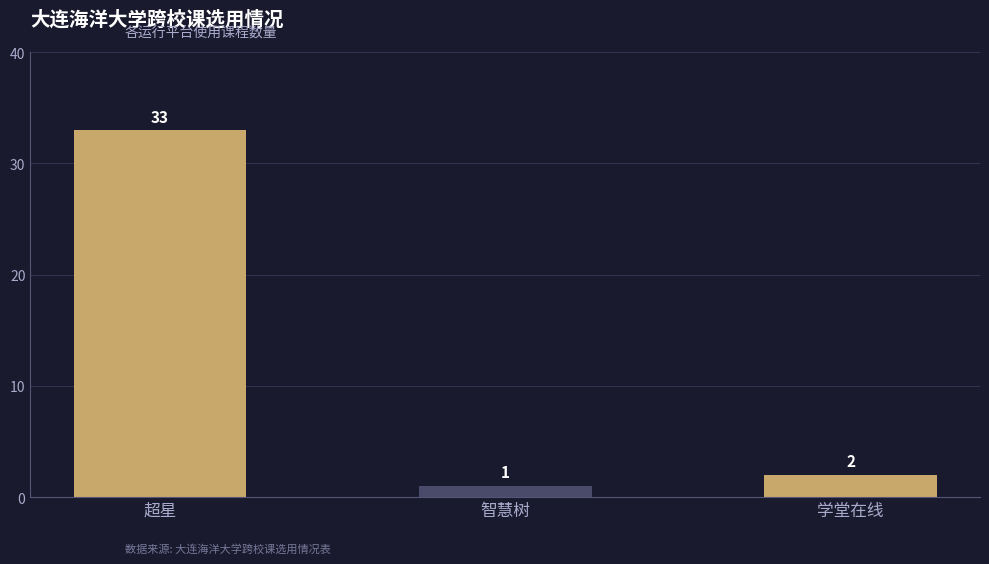

At which label does the data first exceed 2?

超星